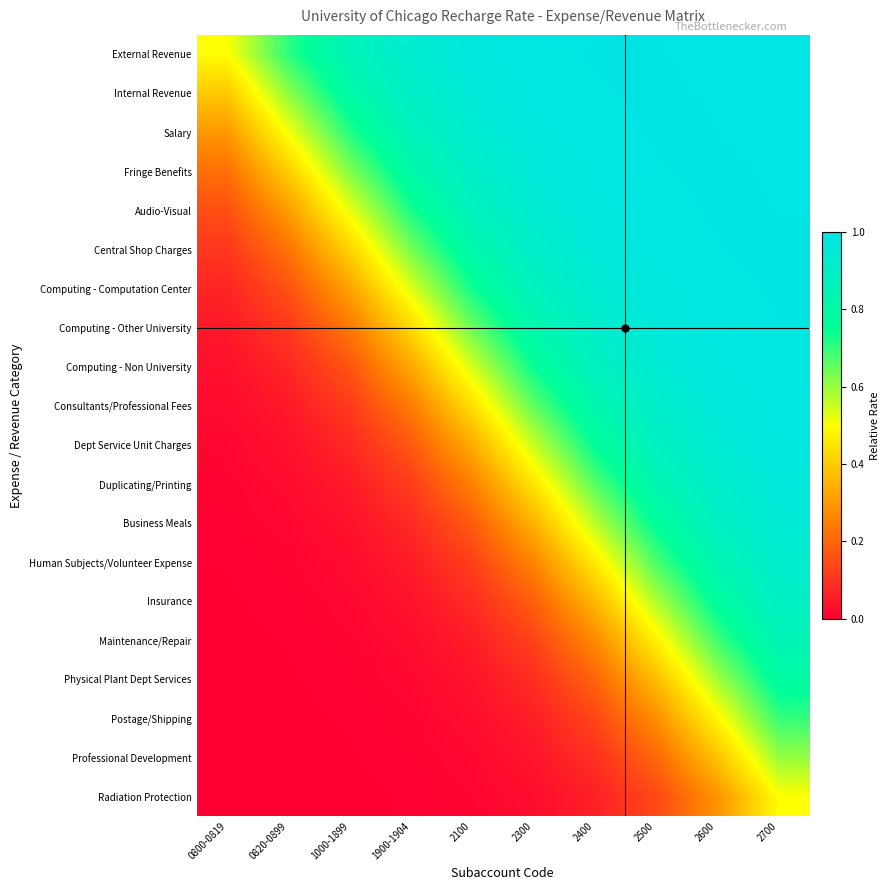

What is the total value across all series at 2300?

11.0